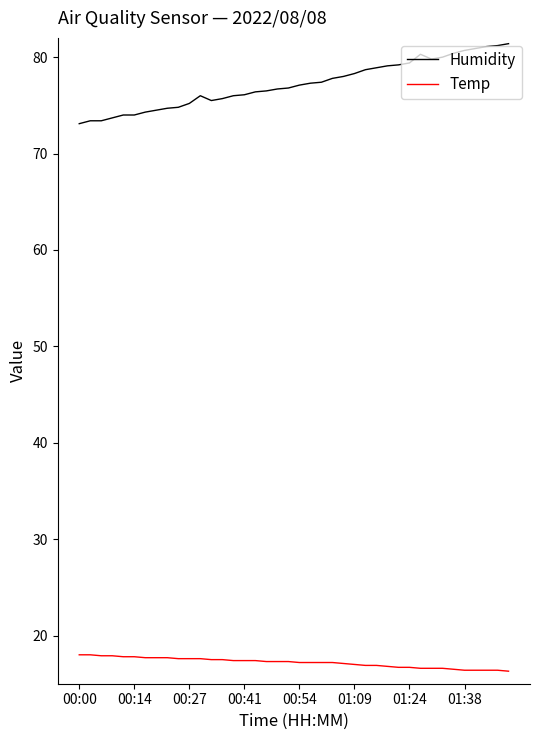

True or false: Temp and Humidity intersect in this chart.

False